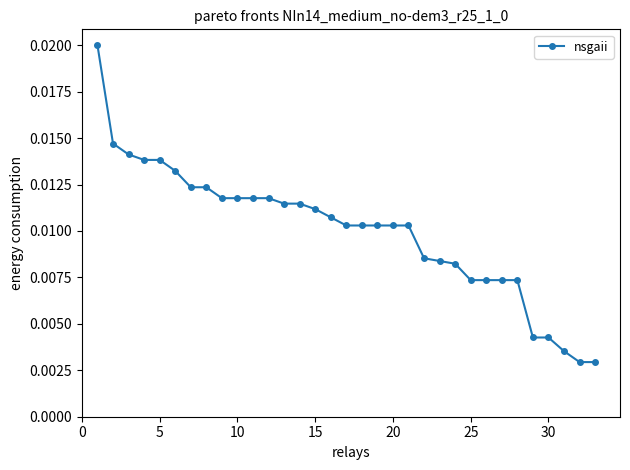

How many values are between 0 and 1?

33